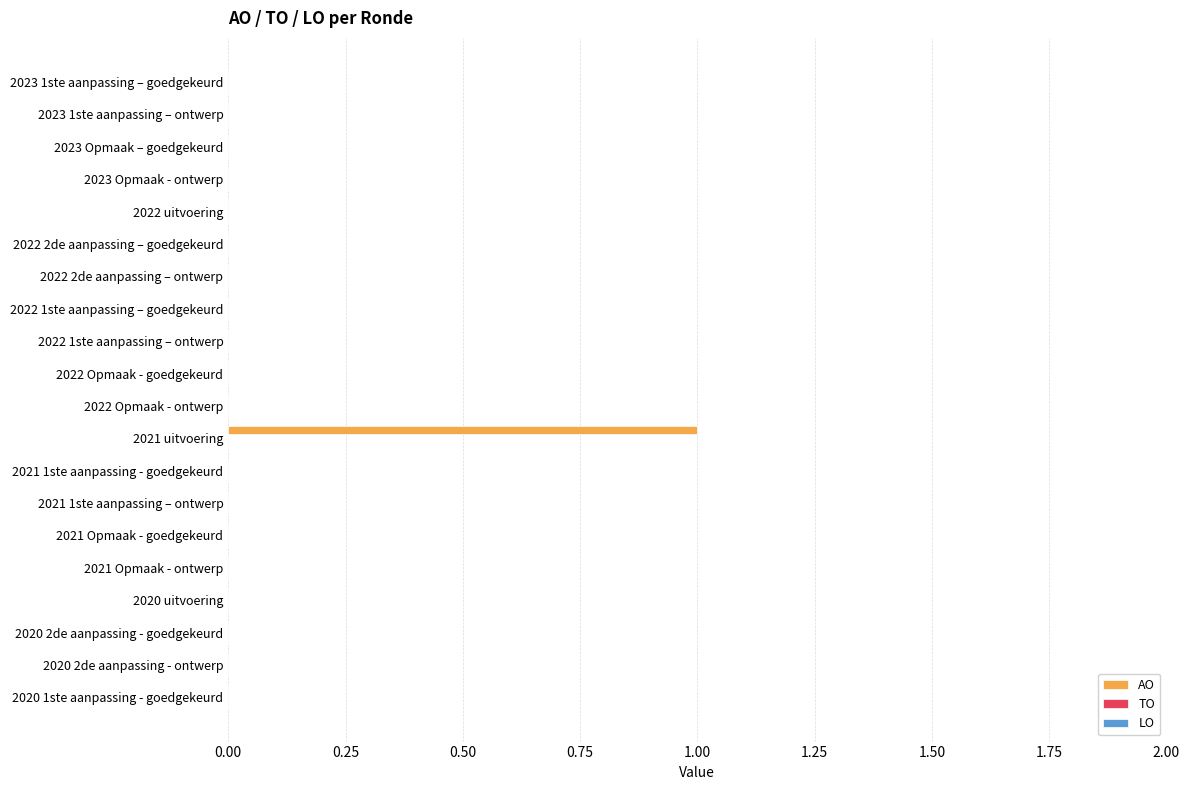

Are the bars horizontal?

Yes